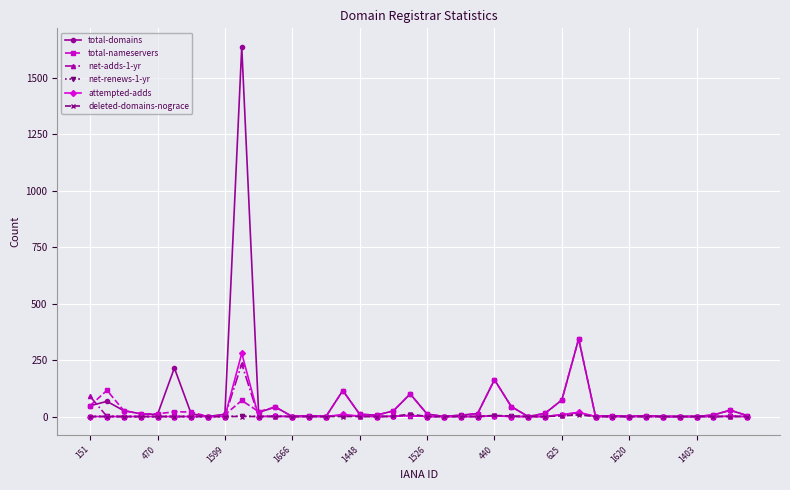

Which series has the largest range (max minus min)?

total-domains